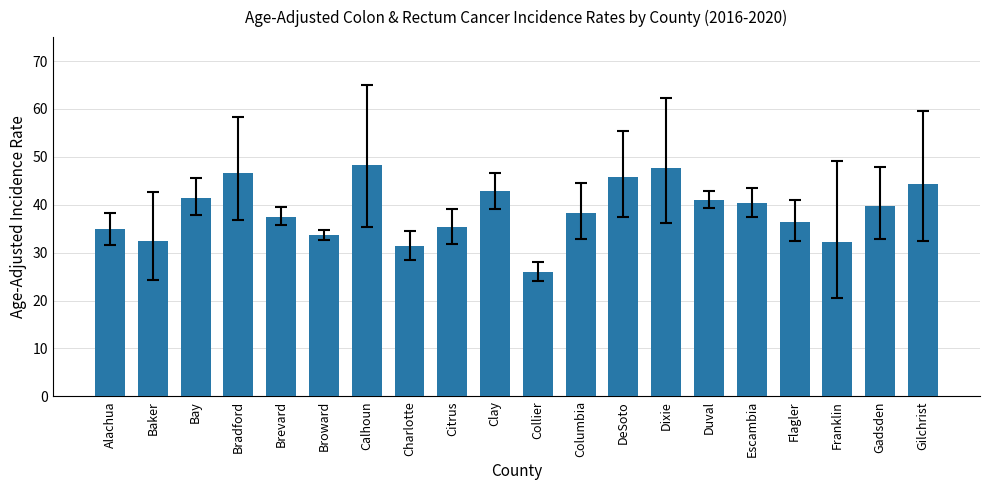

What is the label of the 4th bar from the left?

Bradford